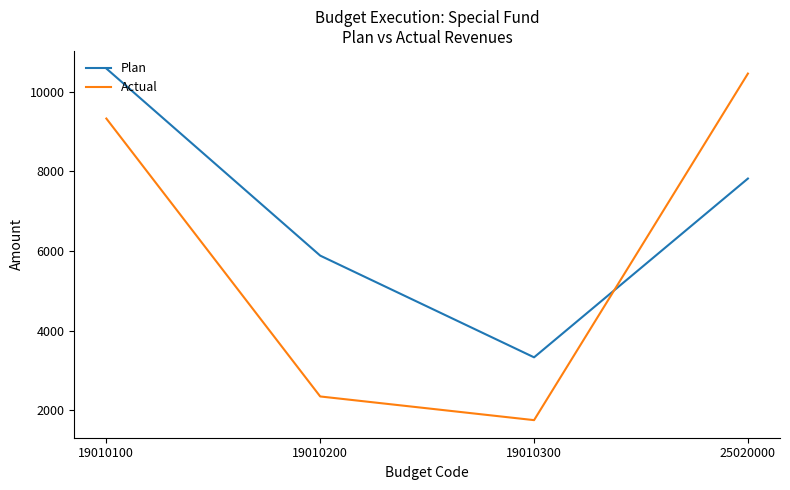

Where do Actual and Plan first cross each other?

19010300 and 25020000